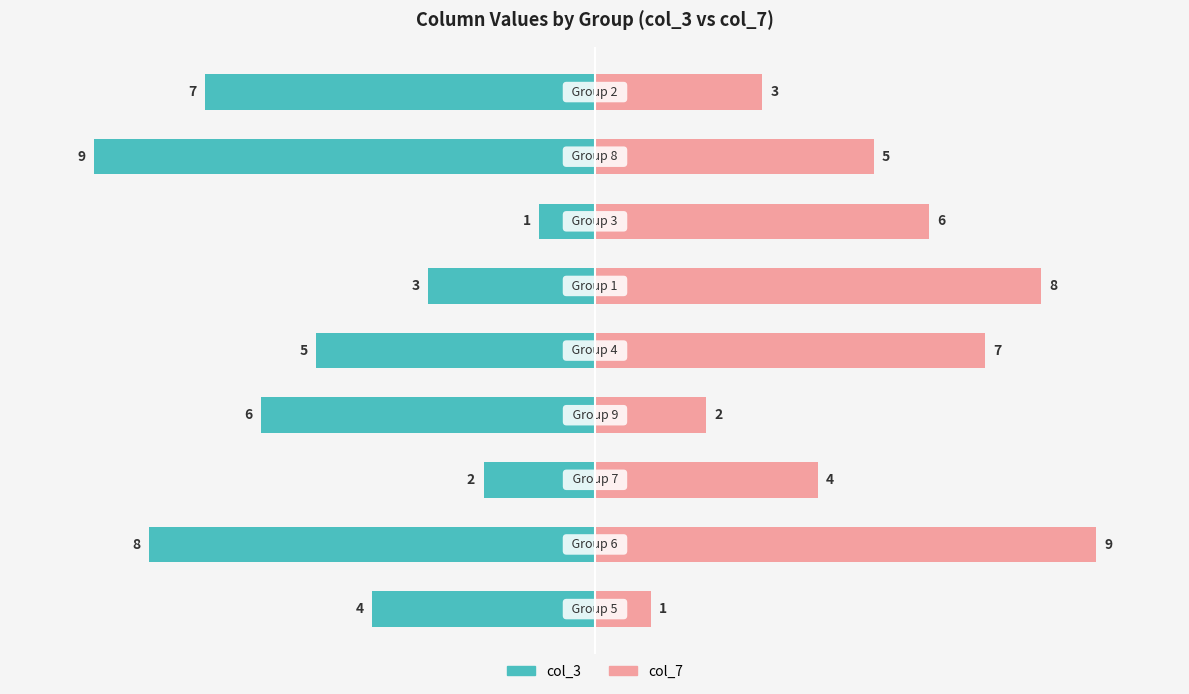

How many bars are there in each group?

2